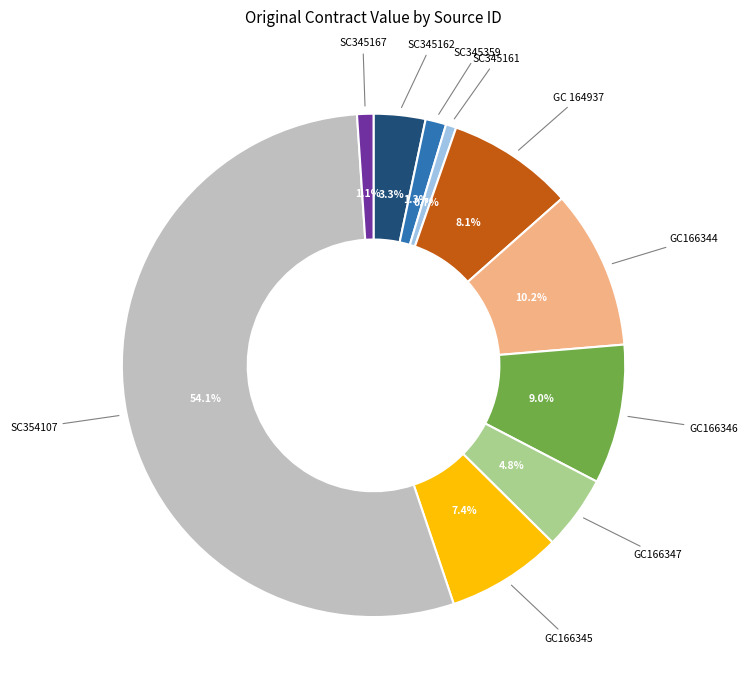

Is it true that GC 164937 is 8% of the pie?

True